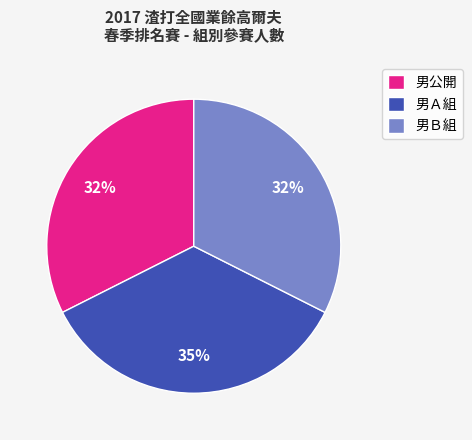

Is there a majority slice in this chart?

No